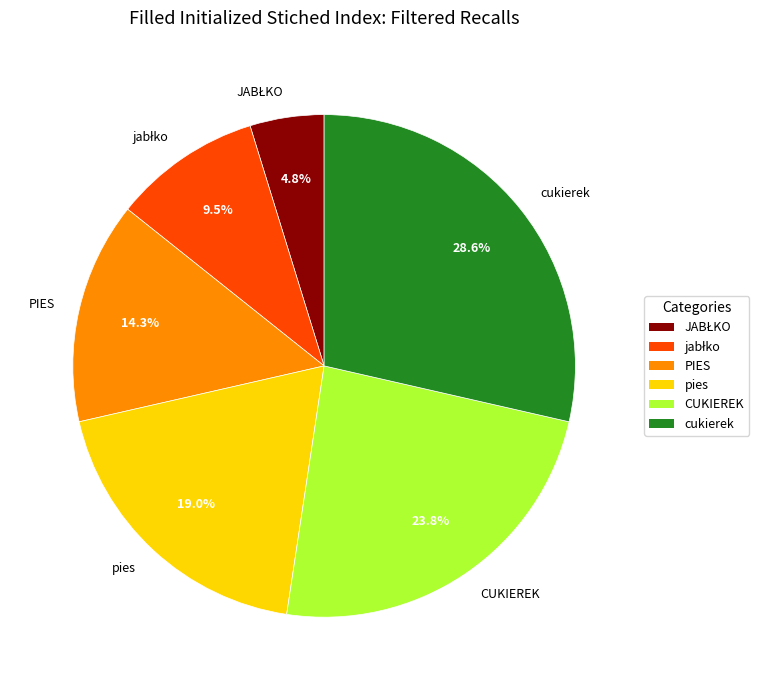

Which has a higher value, CUKIEREK or cukierek?

cukierek